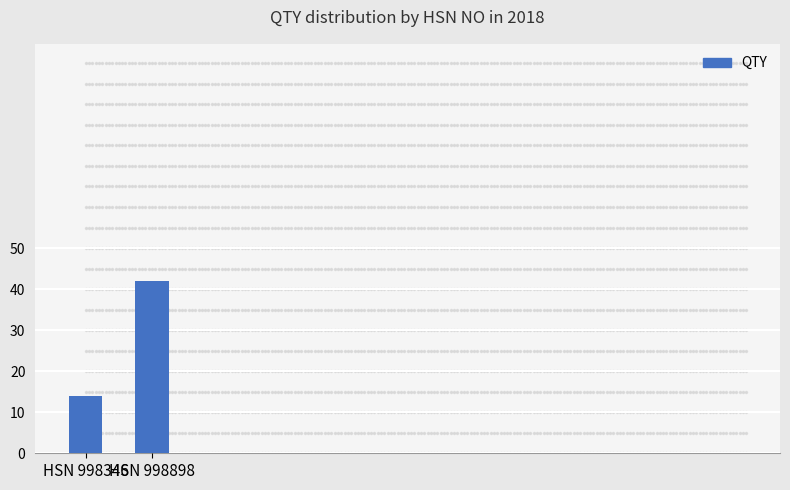

The value at HSN 998898 is 70. True or false?

False